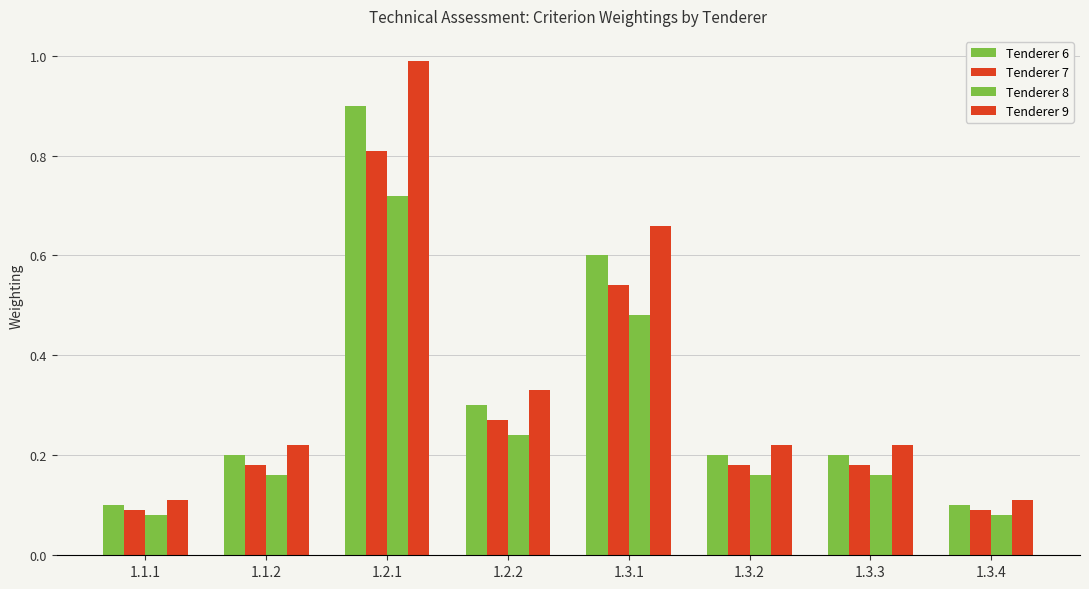

What is the difference between the Tenderer 6 values at 1.1.1 and 1.1.2?

0.1